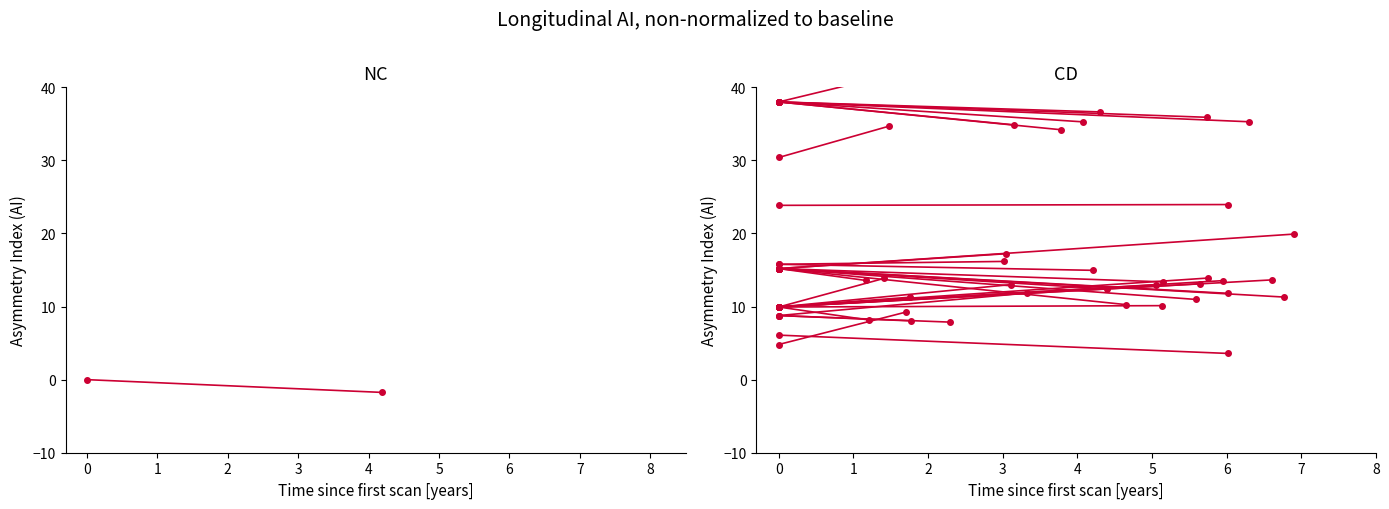

The value of Cuota Patronal at 0 is 135.3. True or false?

False